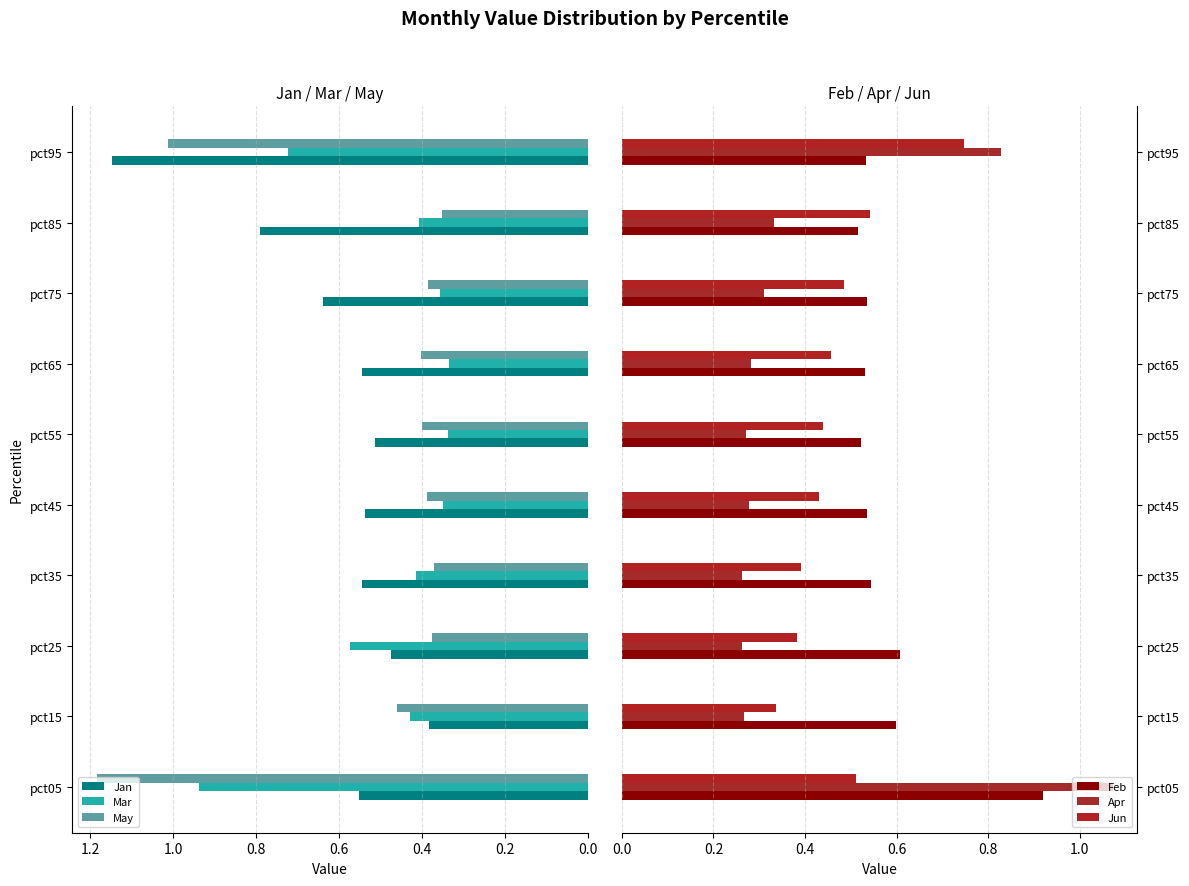

Is the value of Mar at pct05 greater than the value of Jan at pct45?

Yes